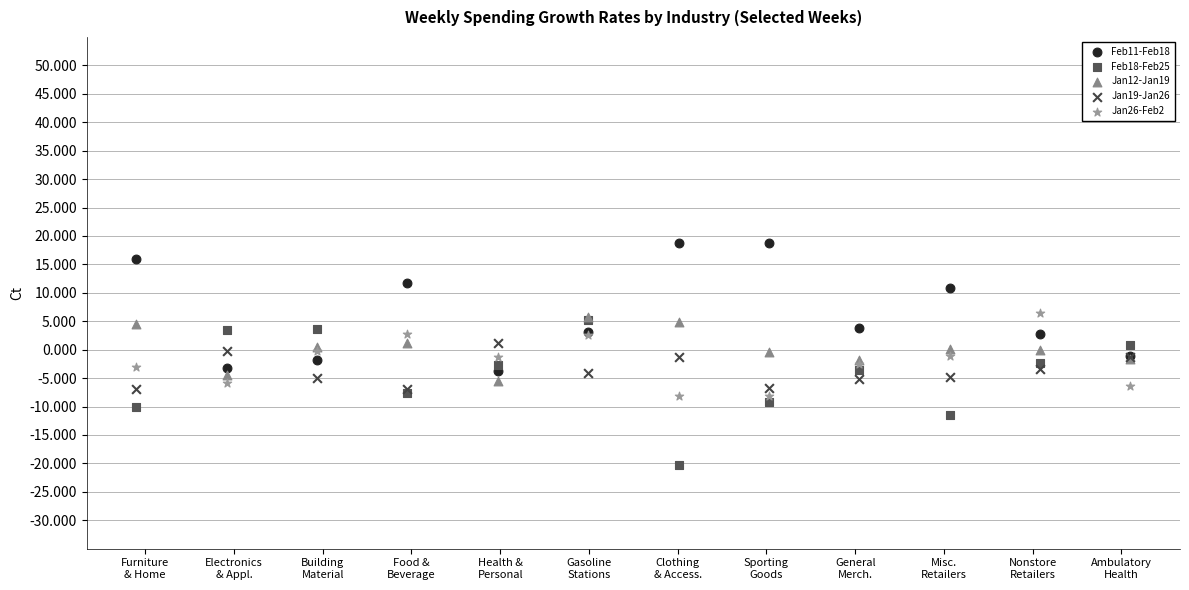

Which series has the largest Y range (max minus min)?

Feb18-Feb25